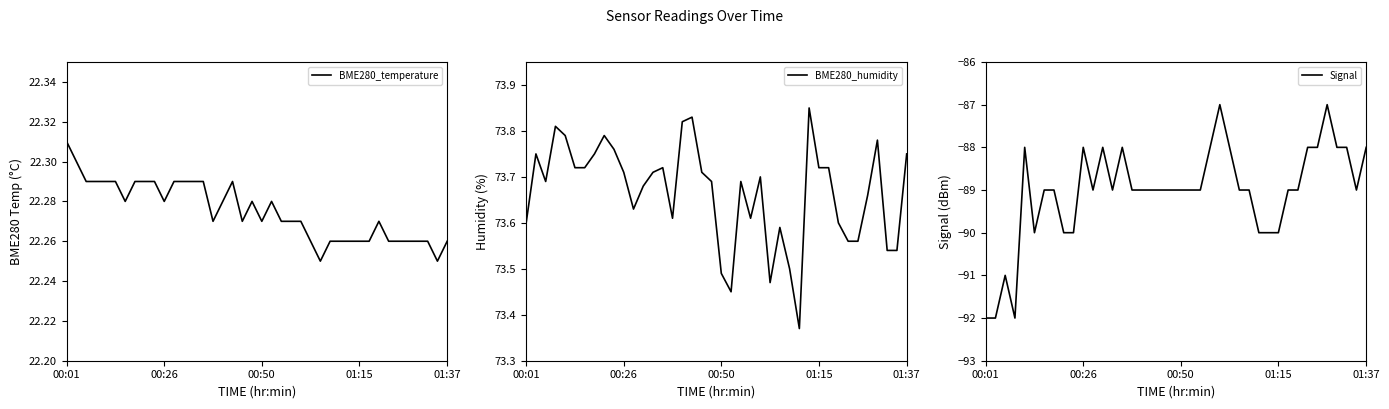

Reading right to left, extract all data points from this chart.

BME280_temperature: 22.3	22.2	22.3	22.3	22.3	22.3	22.3	22.3	22.3	22.3	22.3	22.3	22.3	22.2	22.3	22.3	22.3	22.3	22.3	22.3	22.3	22.3	22.3	22.3	22.3	22.3	22.3	22.3	22.3	22.3	22.3	22.3	22.3	22.3	22.3	22.3	22.3	22.3	22.3	22.3
BME280_humidity: 73.8	73.5	73.5	73.8	73.7	73.6	73.6	73.6	73.7	73.7	73.8	73.4	73.5	73.6	73.5	73.7	73.6	73.7	73.5	73.5	73.7	73.7	73.8	73.8	73.6	73.7	73.7	73.7	73.6	73.7	73.8	73.8	73.8	73.7	73.7	73.8	73.8	73.7	73.8	73.6
Signal: -88.0	-89.0	-88.0	-88.0	-87.0	-88.0	-88.0	-89.0	-89.0	-90.0	-90.0	-90.0	-89.0	-89.0	-88.0	-87.0	-88.0	-89.0	-89.0	-89.0	-89.0	-89.0	-89.0	-89.0	-89.0	-88.0	-89.0	-88.0	-89.0	-88.0	-90.0	-90.0	-89.0	-89.0	-90.0	-88.0	-92.0	-91.0	-92.0	-92.0